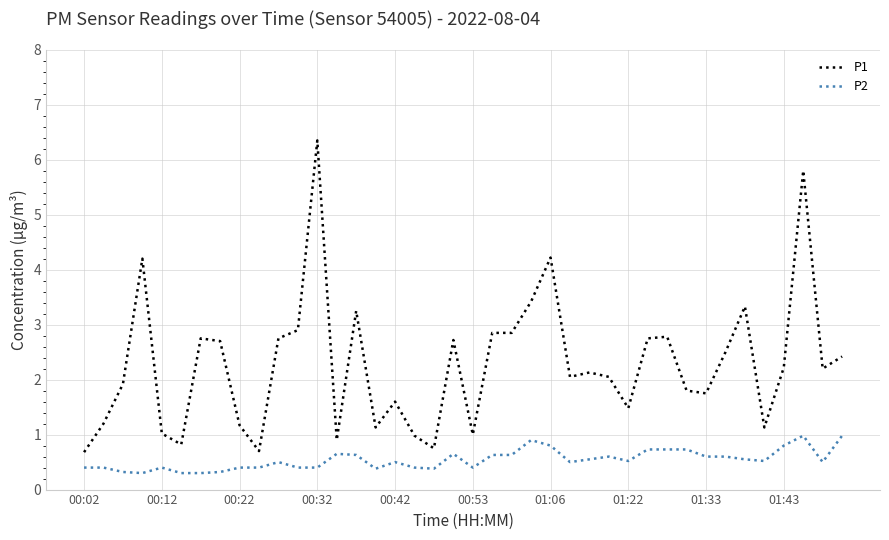

What is the smallest value displayed?

0.3